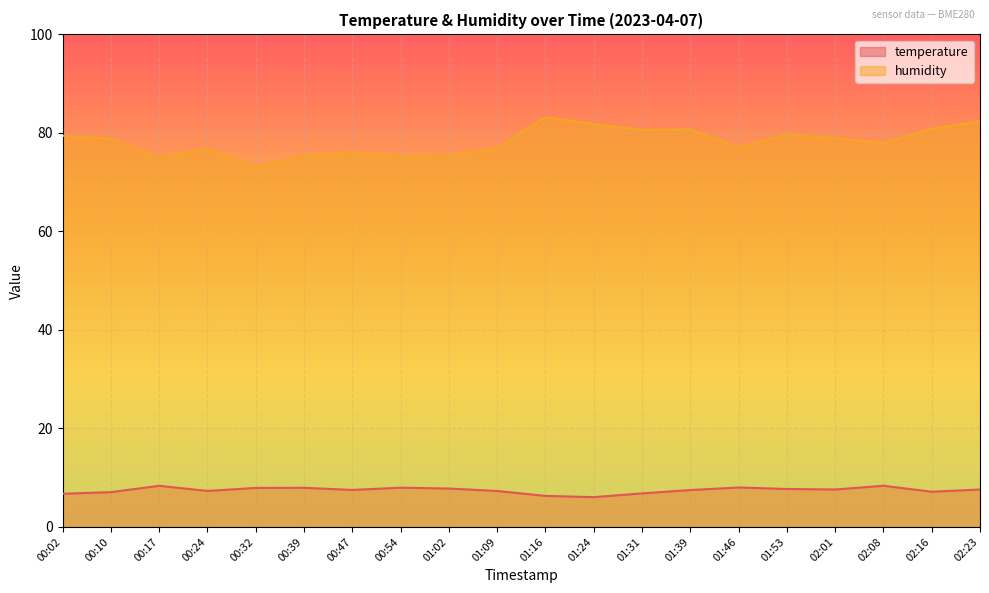

Is the value of humidity at 01:09 greater than the value of temperature at 01:31?

Yes